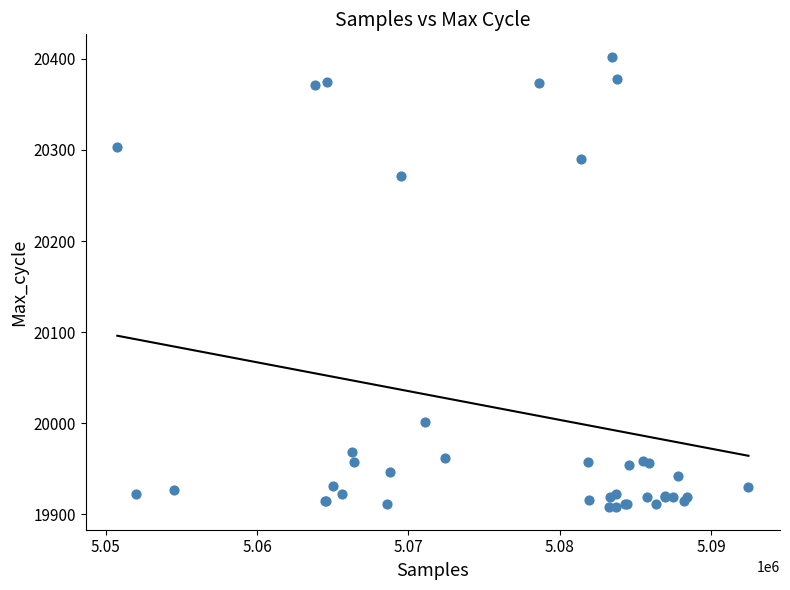

What Y value in the scatter plot is closest to 20155?

20271